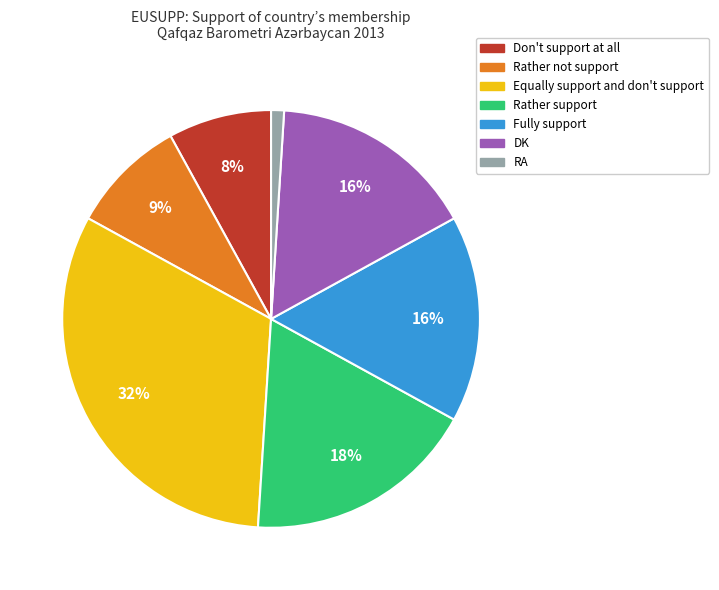

To the nearest percent, what is the difference between the DK and Rather support slice percentages?

2%